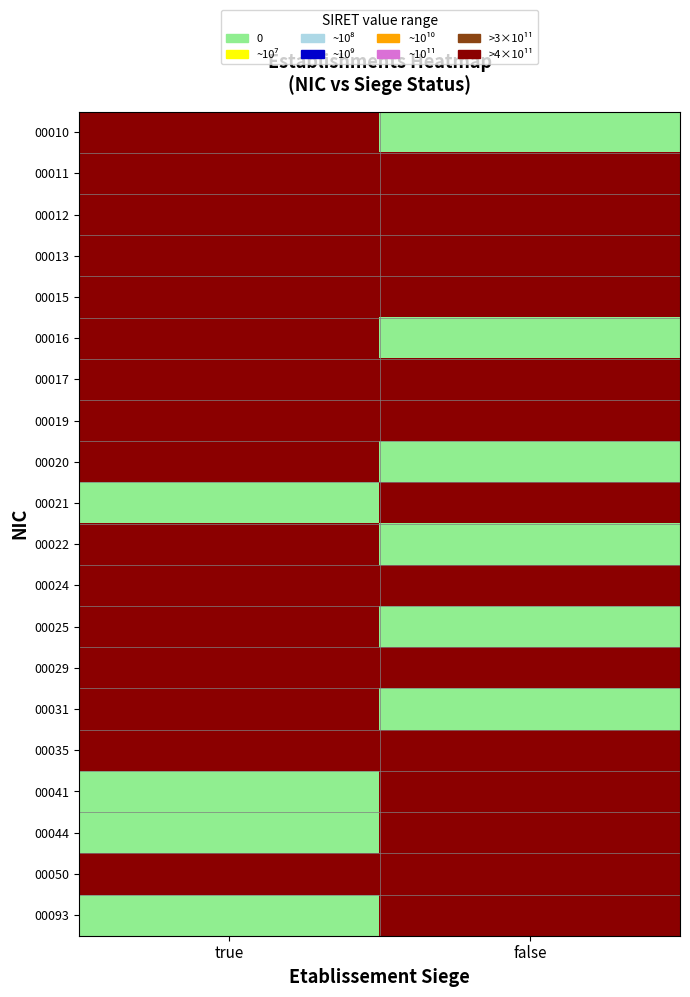

Reading right to left, transcribe all the data shown in this chart.

00010: false=0	true=39502774100010
00011: false=34234907300011	true=33524847200011
00012: false=38263891400012	true=26380214200012
00013: false=31957026300024	true=30016027200013
00015: false=34520906800013	true=30382057500015
00016: false=0	true=21380050100016
00017: false=32980871100017	true=30282467700017
00019: false=38977157700019	true=31915433200019
00020: false=0	true=32819969000020
00021: false=39078203500021	true=0
00022: false=0	true=39308708500022
00024: false=31915433200013	true=21380050100024
00025: false=0	true=31692669000025
00029: false=32429621900029	true=30561754000029
00031: false=0	true=31696782700031
00035: false=32206147400035	true=33764434800035
00041: false=33776732100041	true=0
00044: false=32465772500044	true=0
00050: false=31470622700050	true=31421555900050
00093: false=32143068800093	true=0